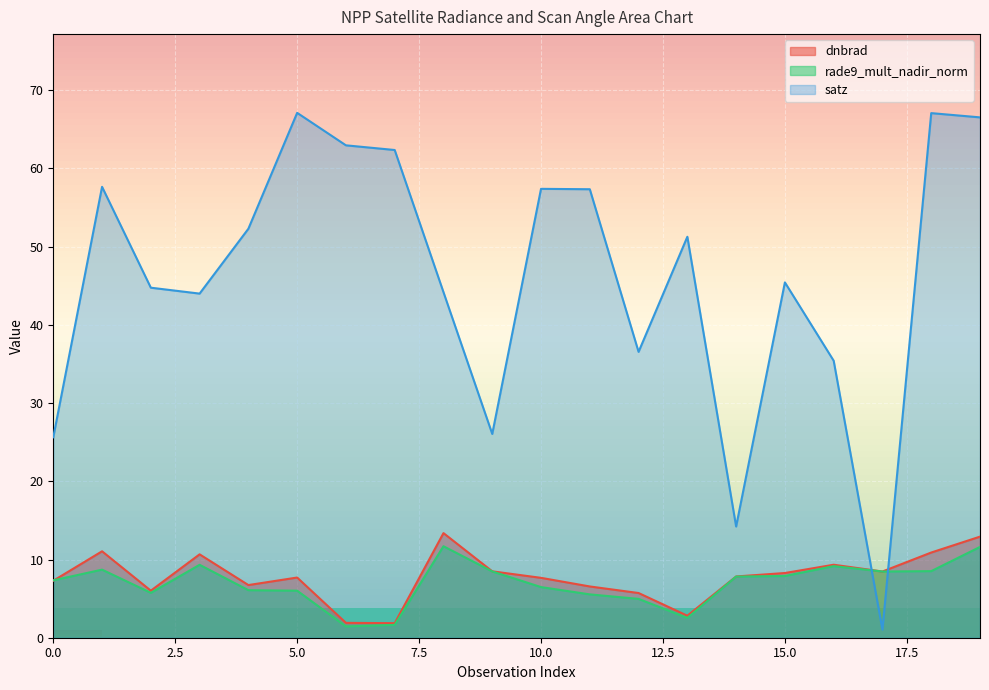

What is the value of the dnbrad point at the 12th from the left?

6.6